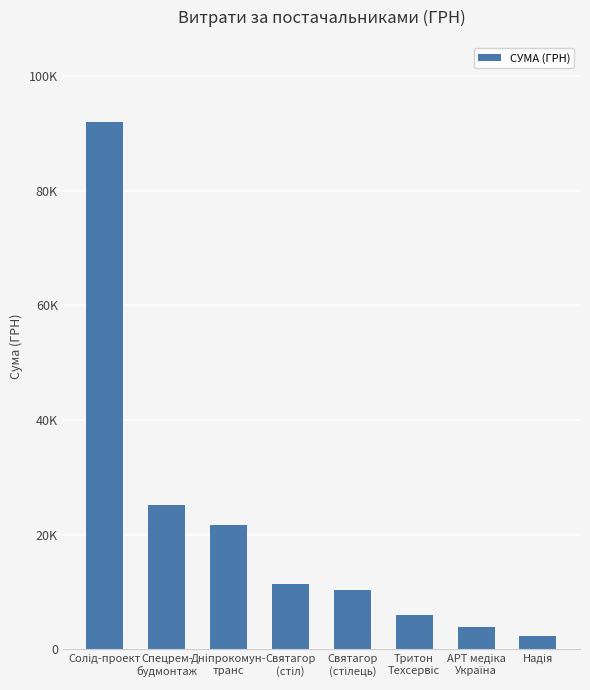

Reading right to left, list all the values displayed in this chart.

Надія=2360.0	АРТ медіка
Україна=3961.0	Тритон
Техсервіс=6063.1	Святагор
(стілець)=10302.0	Святагор
(стіл)=11475.0	Дніпрокомун-
транс=21775.0	Спецрем-
будмонтаж=25107.5	Солід-проект=92031.4